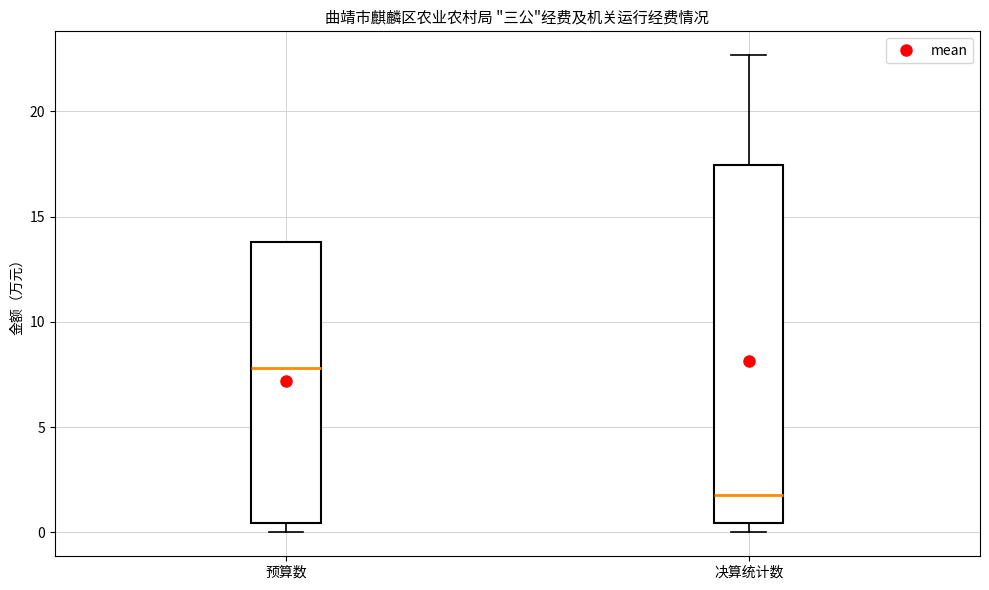

Which box has the lowest median line?

决算统计数